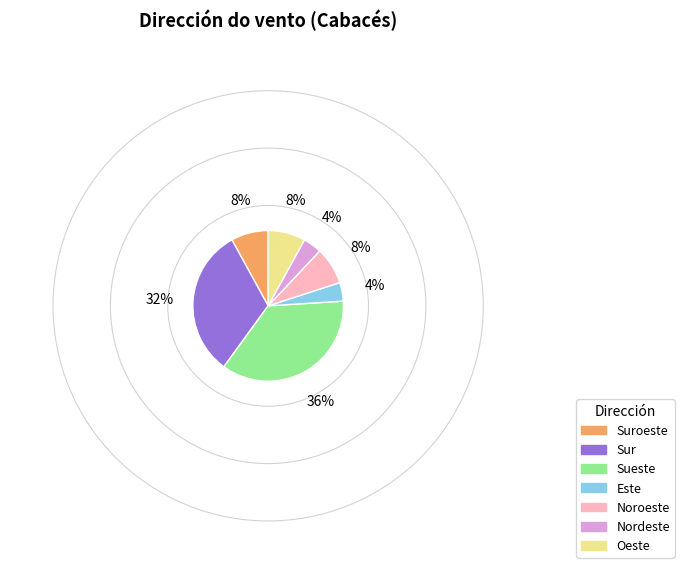

What is the largest slice in the pie chart?

Sueste